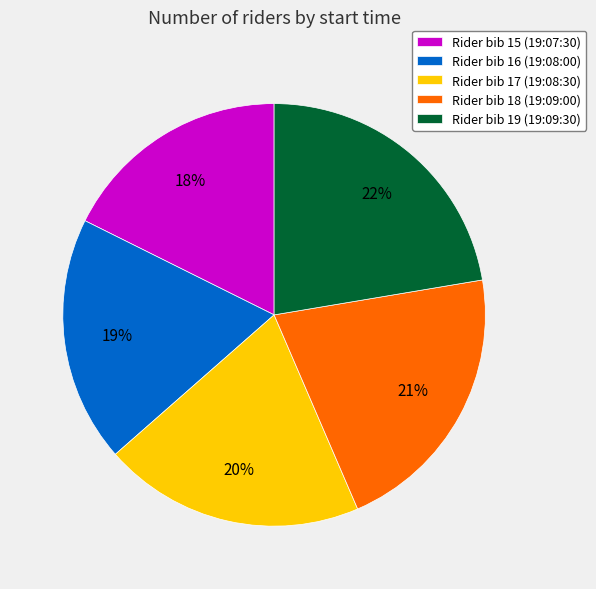

Is there a majority slice in this chart?

No